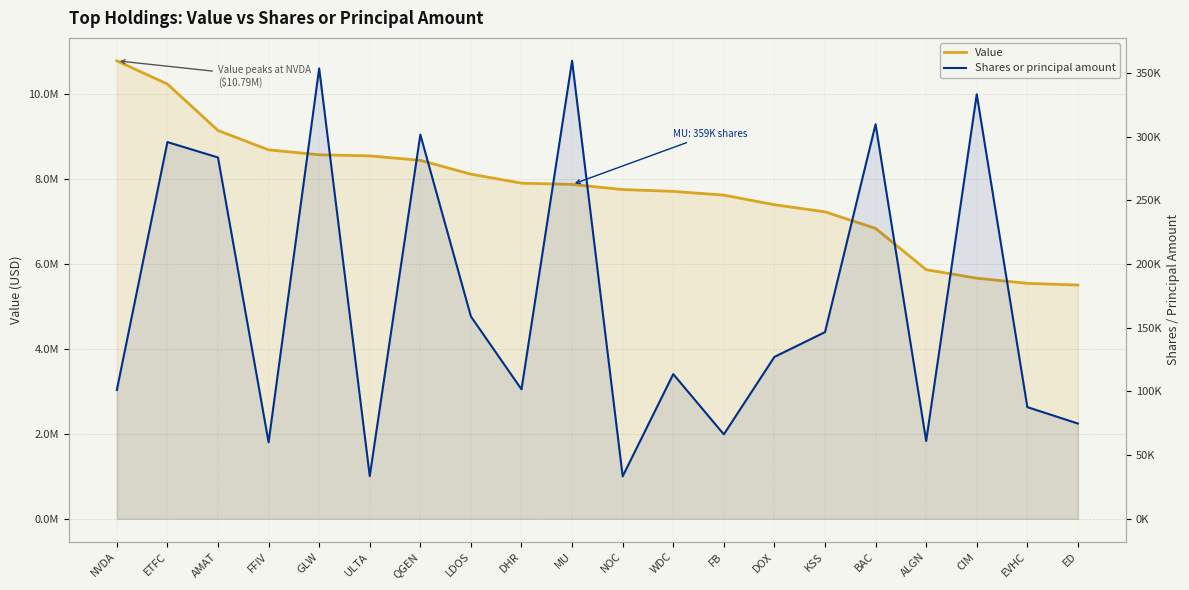

The value of Value at ALGN is 2418310. True or false?

False